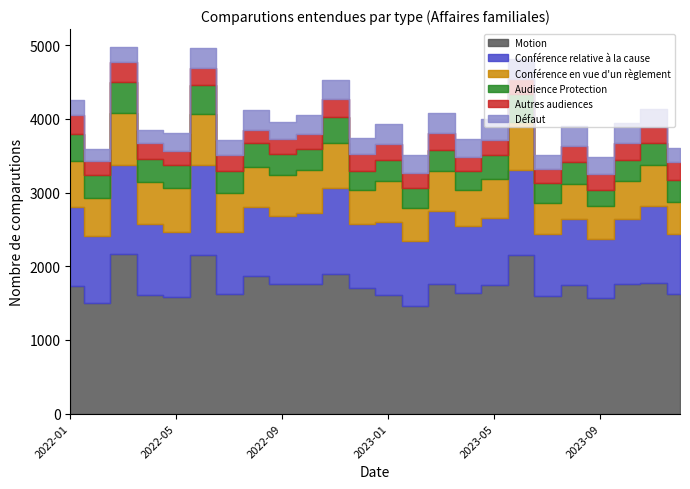

True or false: Défaut and Conférence relative à la cause intersect in this chart.

False